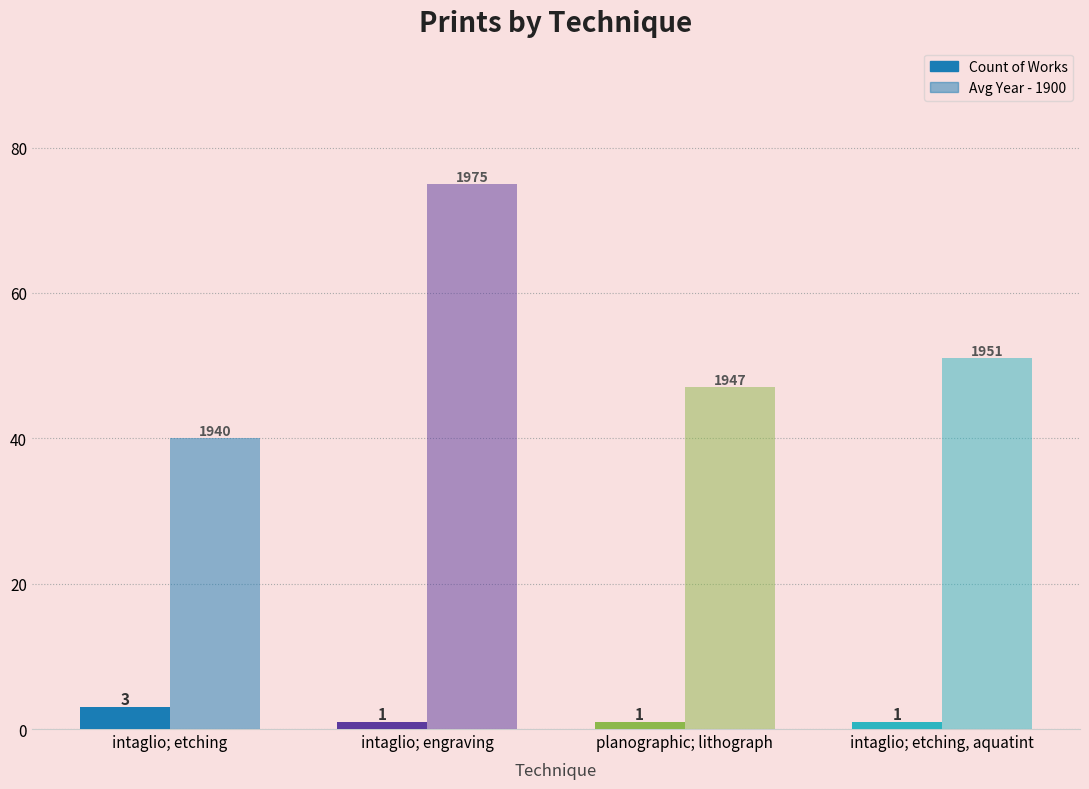

List the series in order of their overall mean, highest first.

Avg Year - 1900, Count of Works